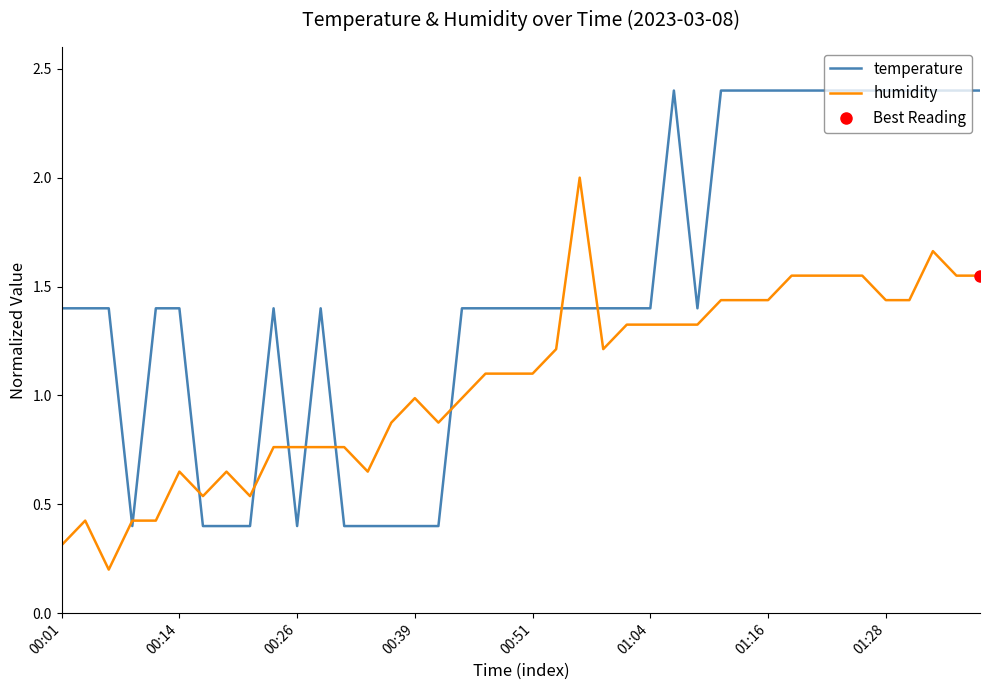

What value does the temperature series have at 21?

1.4